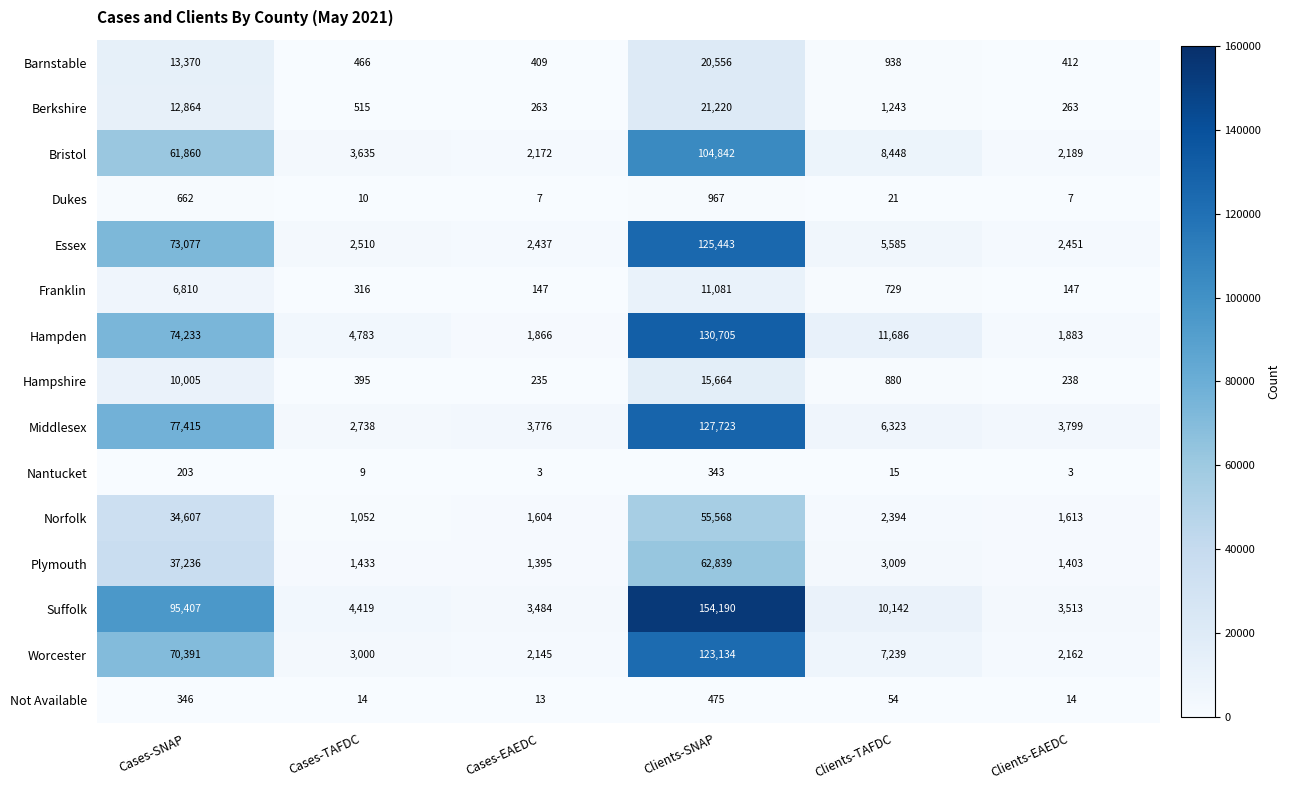

Which series has the widest spread of values?

Suffolk